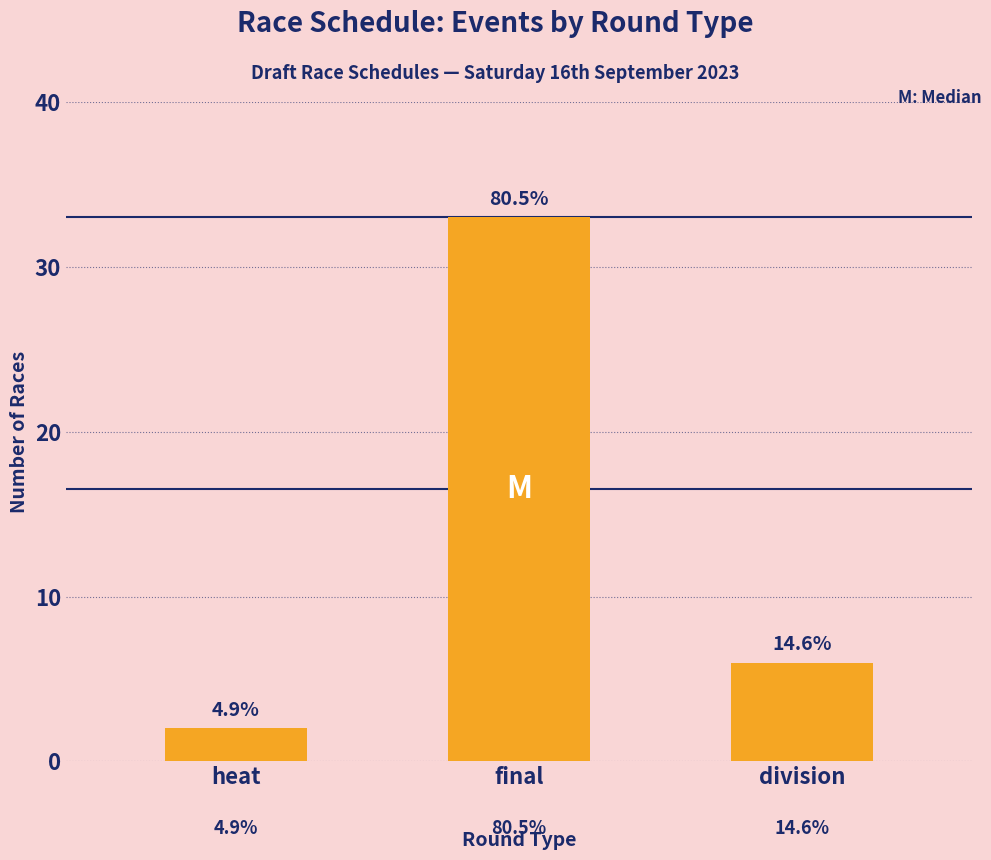

The value at division is 4. True or false?

False